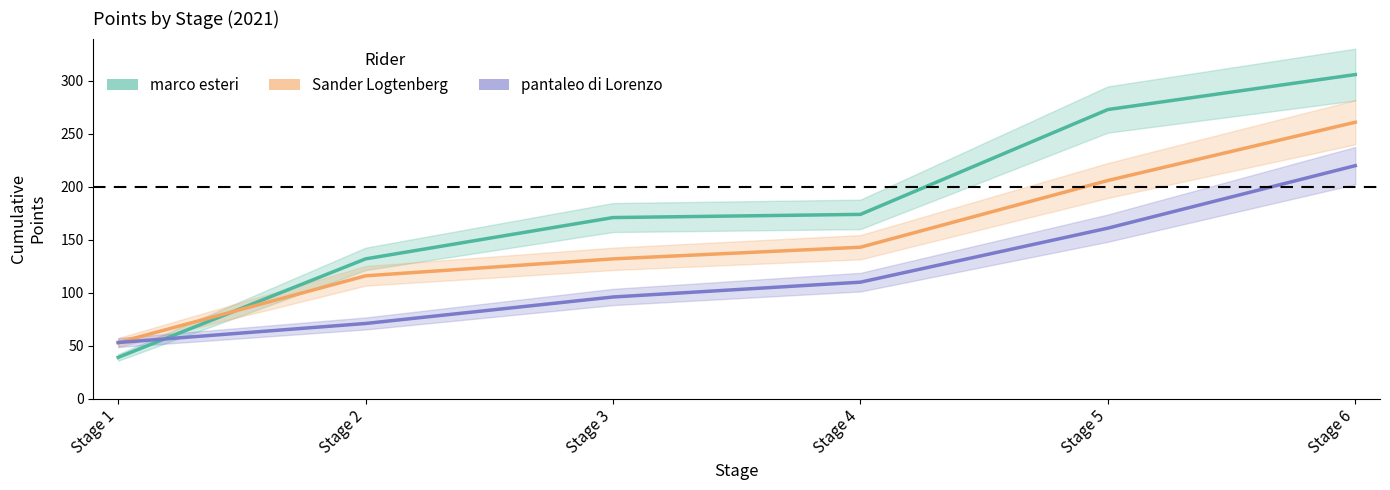

What is the greatest value displayed?

306